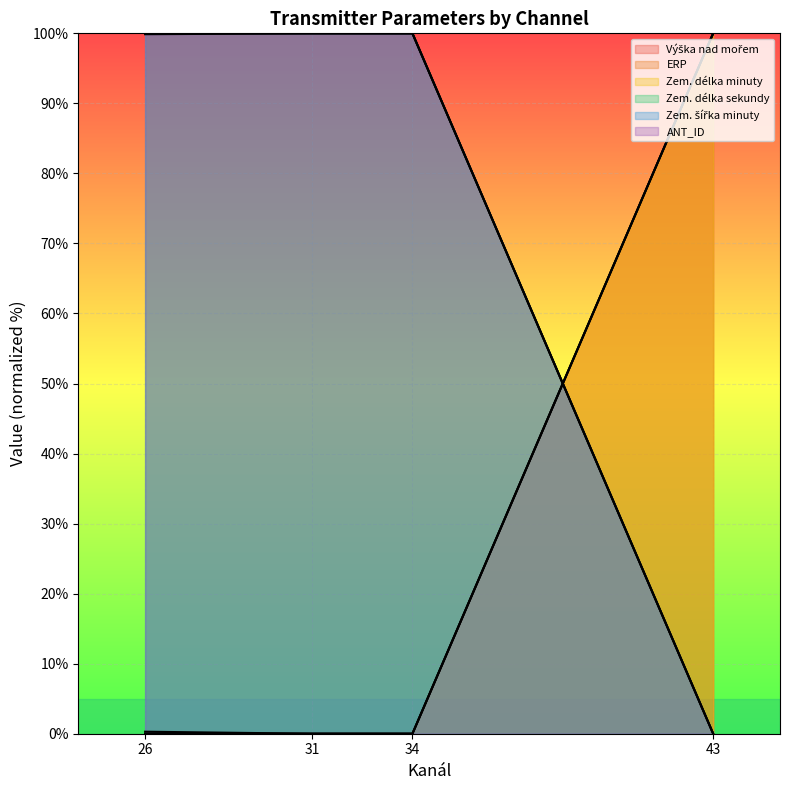

Which category has the highest value across all series?

43